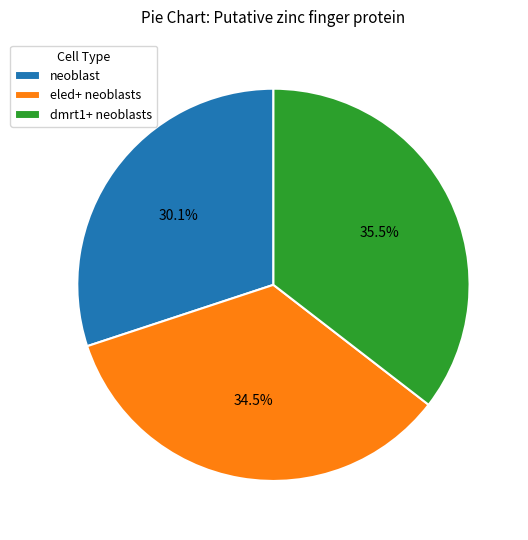

What is the smallest slice in the pie chart?

neoblast